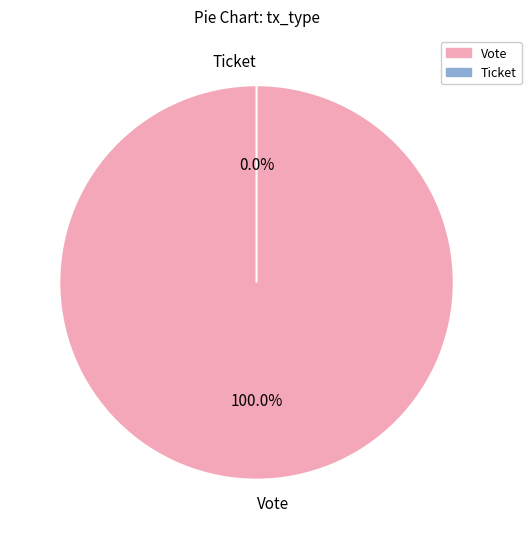

To the nearest percent, what portion does Vote represent?

100%